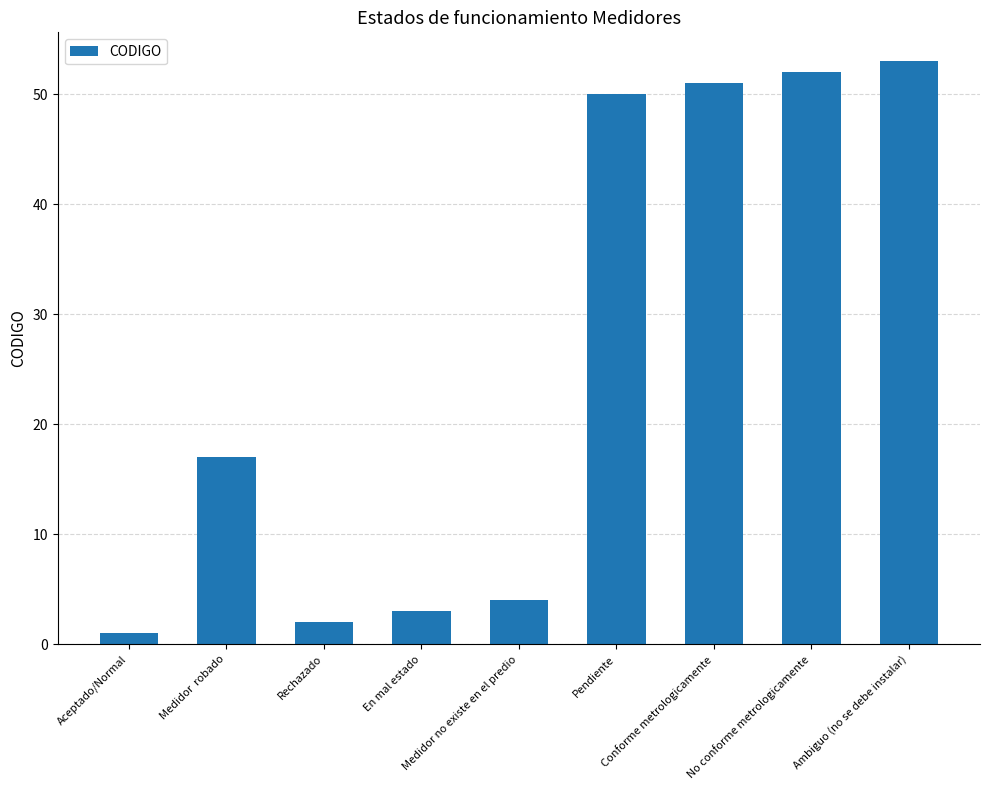

Reading left to right, extract all data points from this chart.

Aceptado/Normal=1	Medidor  robado=17	Rechazado=2	En mal estado=3	Medidor no existe en el predio=4	Pendiente=50	Conforme metrologicamente=51	No conforme metrologicamente=52	Ambiguo (no se debe instalar)=53